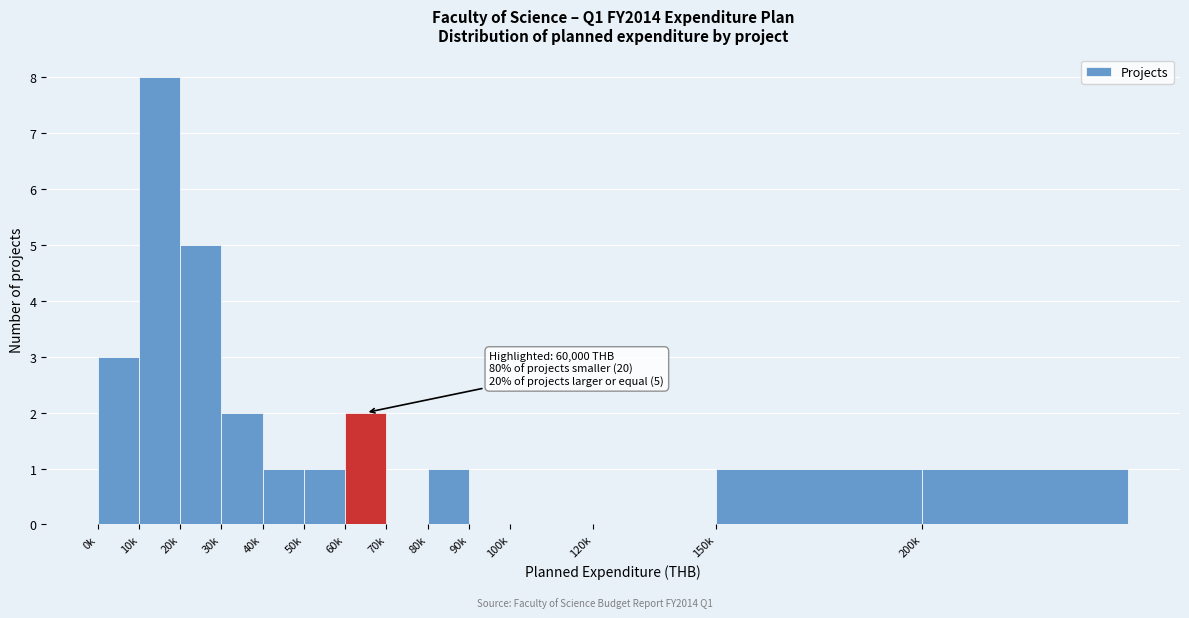

Reading left to right, list all the values displayed in this chart.

0k=3	10k=8	20k=5	30k=2	40k=1	50k=1	60k=2	70k=0	80k=1	90k=0	100k=0	120k=0	150k=1	200k=1